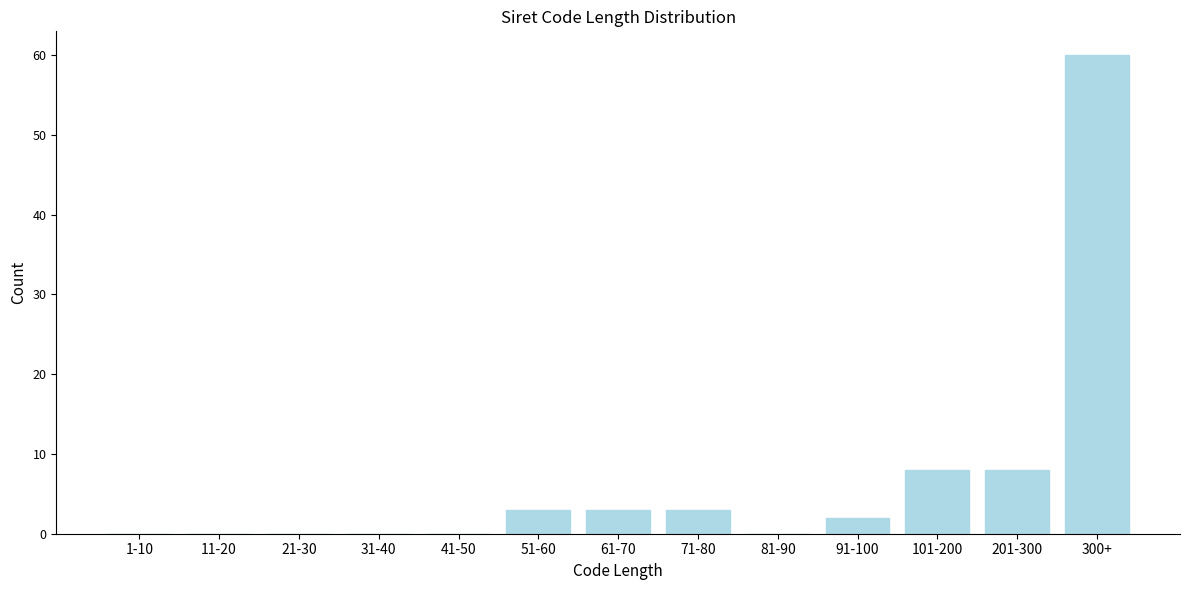

Reading right to left, extract all data points from this chart.

300+=60	201-300=8	101-200=8	91-100=2	81-90=0	71-80=3	61-70=3	51-60=3	41-50=0	31-40=0	21-30=0	11-20=0	1-10=0